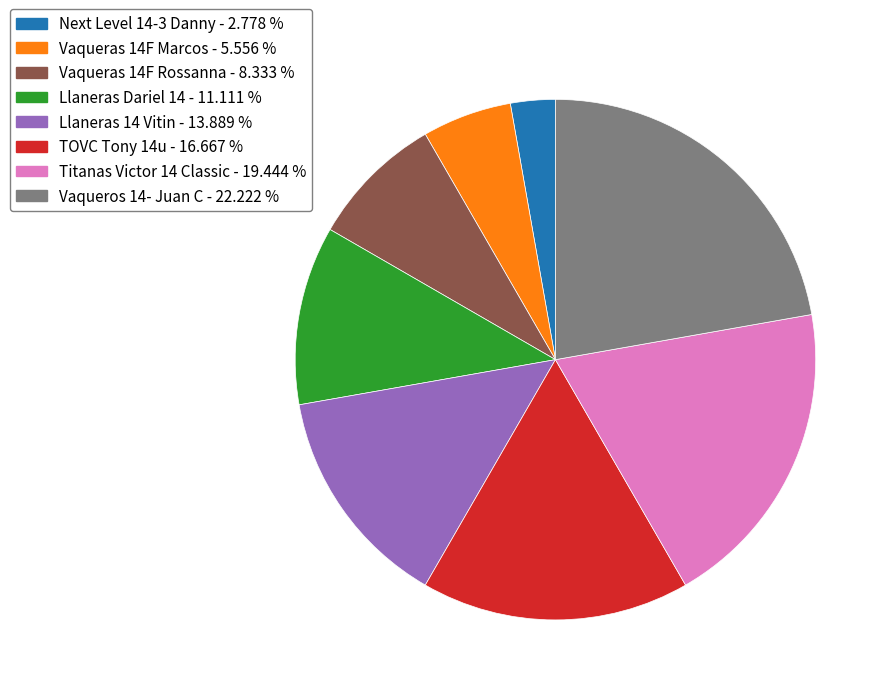

Does Vaqueras 14F Rossanna represent more than half of the total?

No